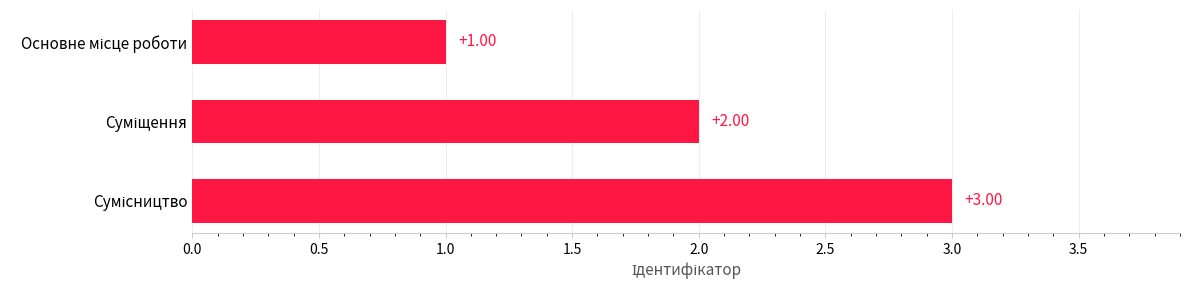

What is the average value?

2